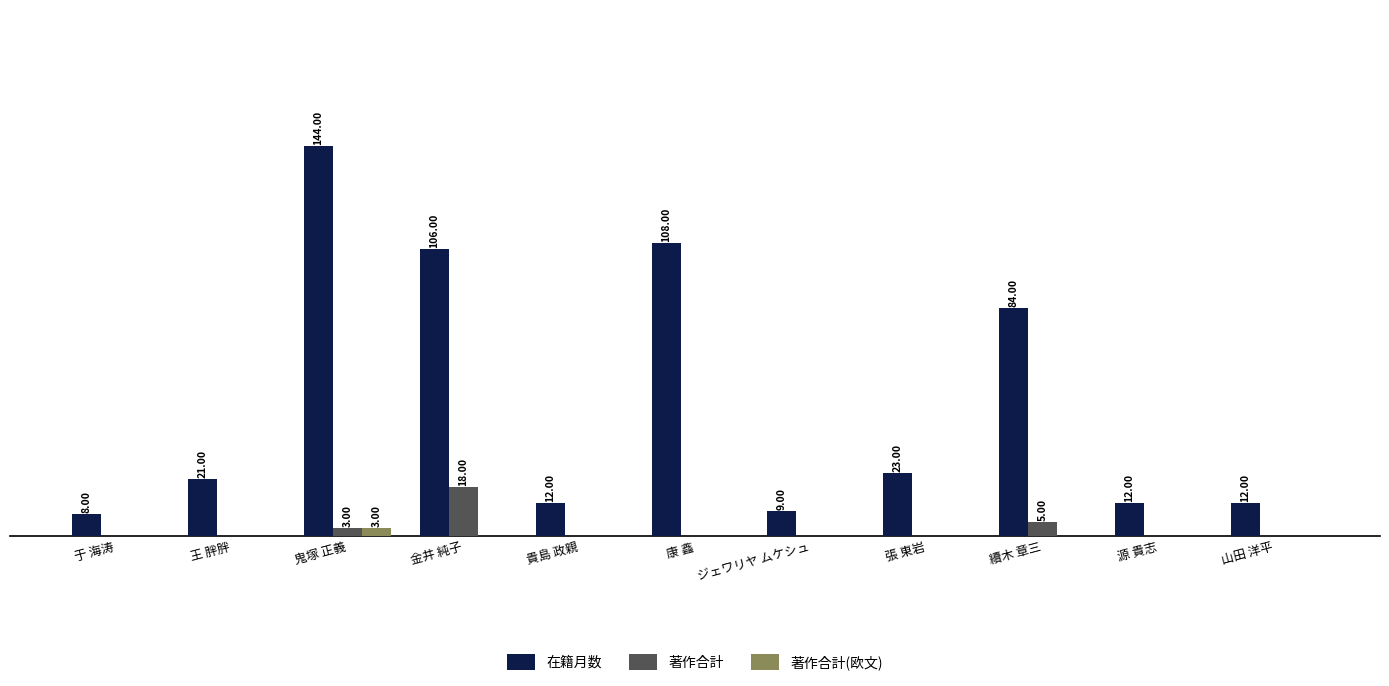

The value of 著作合計(欧文) at 貴島 政親 is 0. True or false?

True